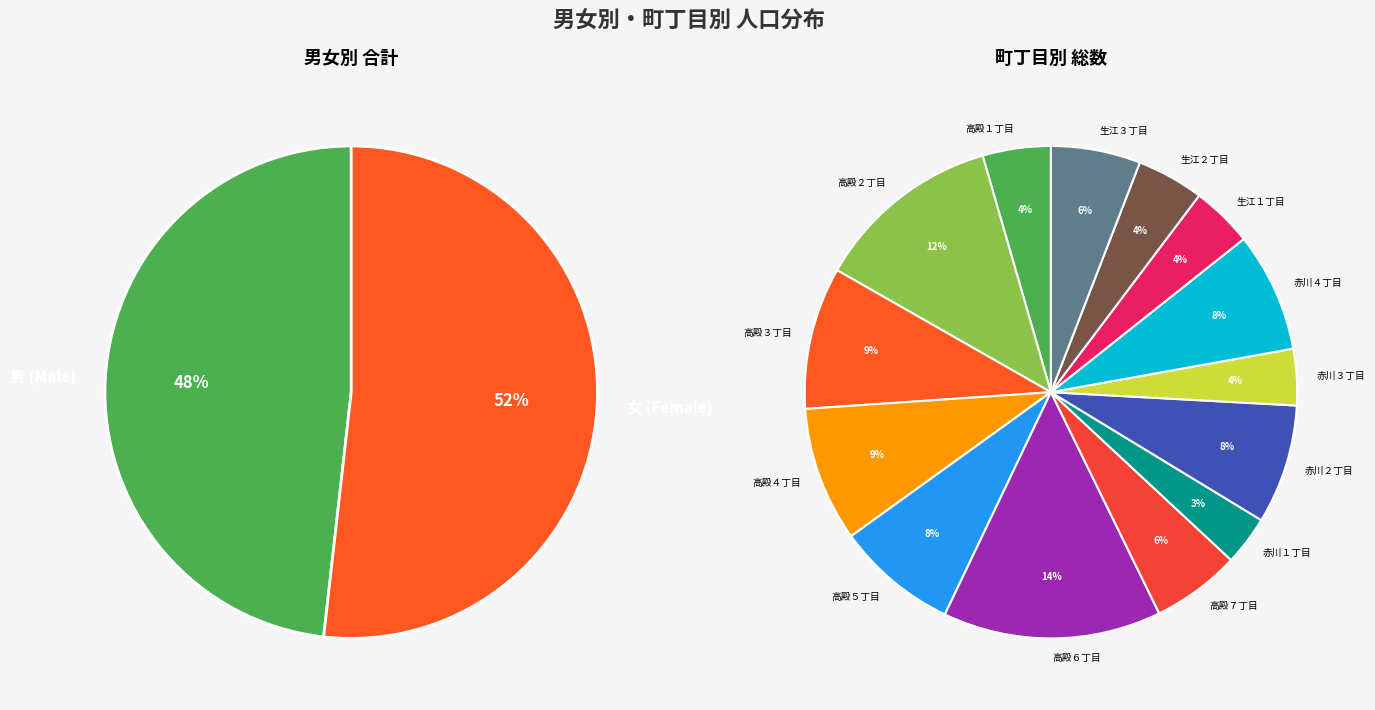

Which category has the biggest portion of the pie?

高殿６丁目